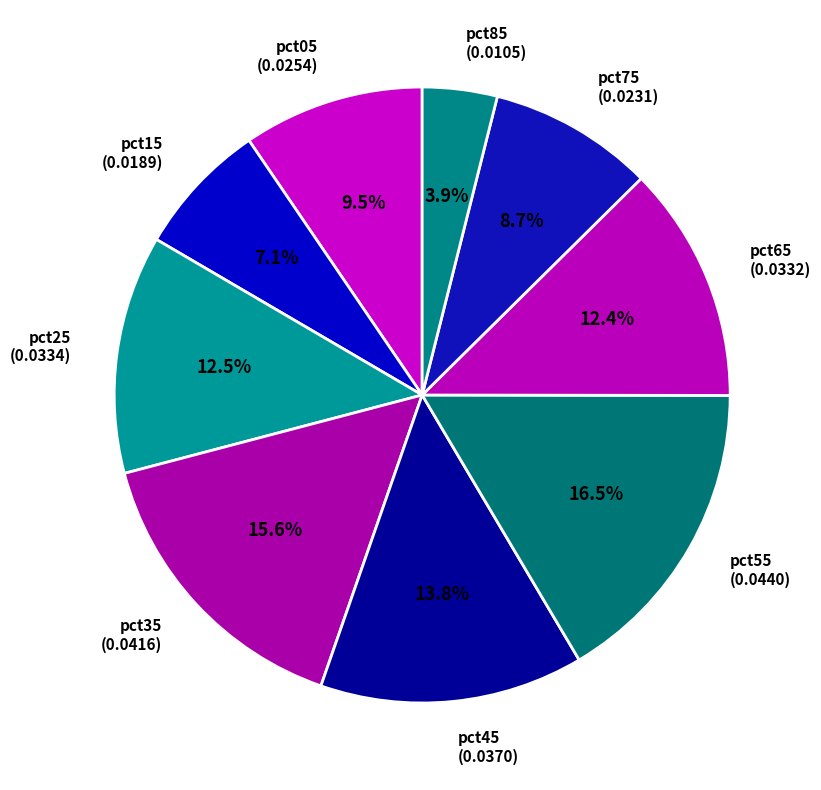

How many slices are in this pie chart?

9